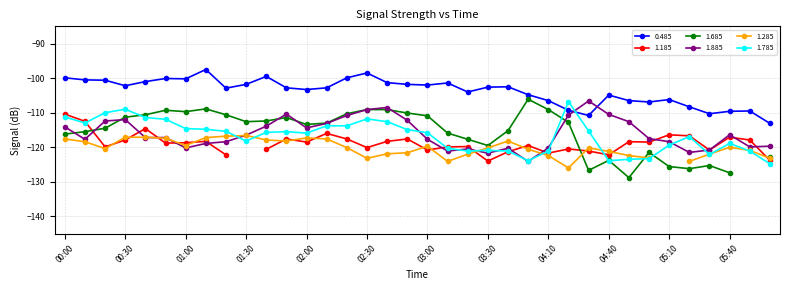

True or false: 1.785 and 0.485 intersect in this chart.

True